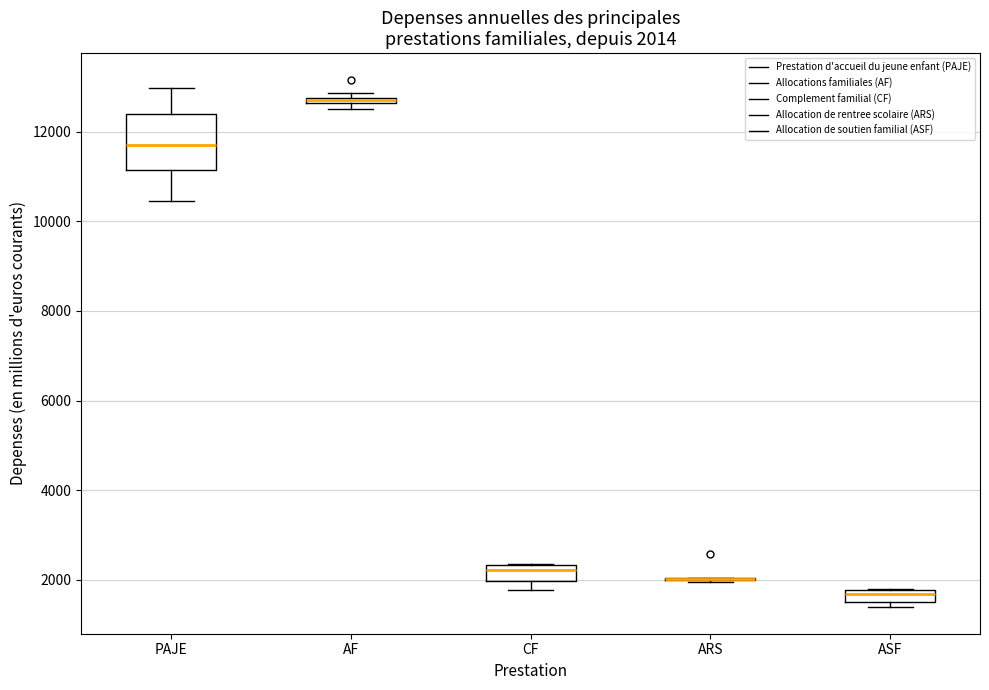

Which box is the tallest, from its lower edge to its upper edge?

PAJE